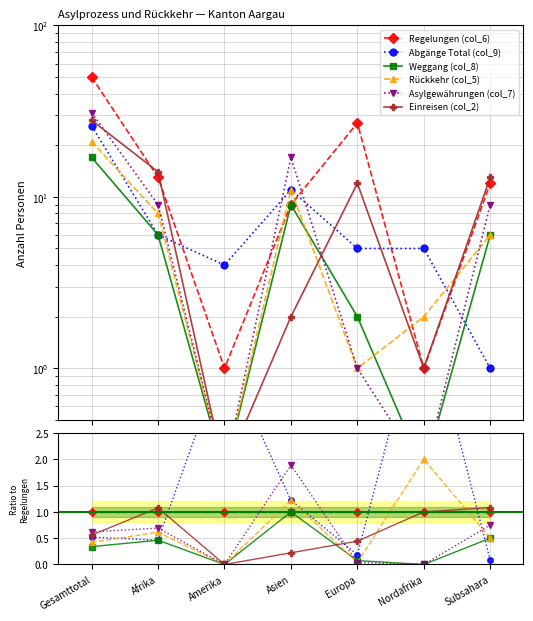

True or false: Regelungen (col_6) and Weggang (col_8) intersect in this chart.

False